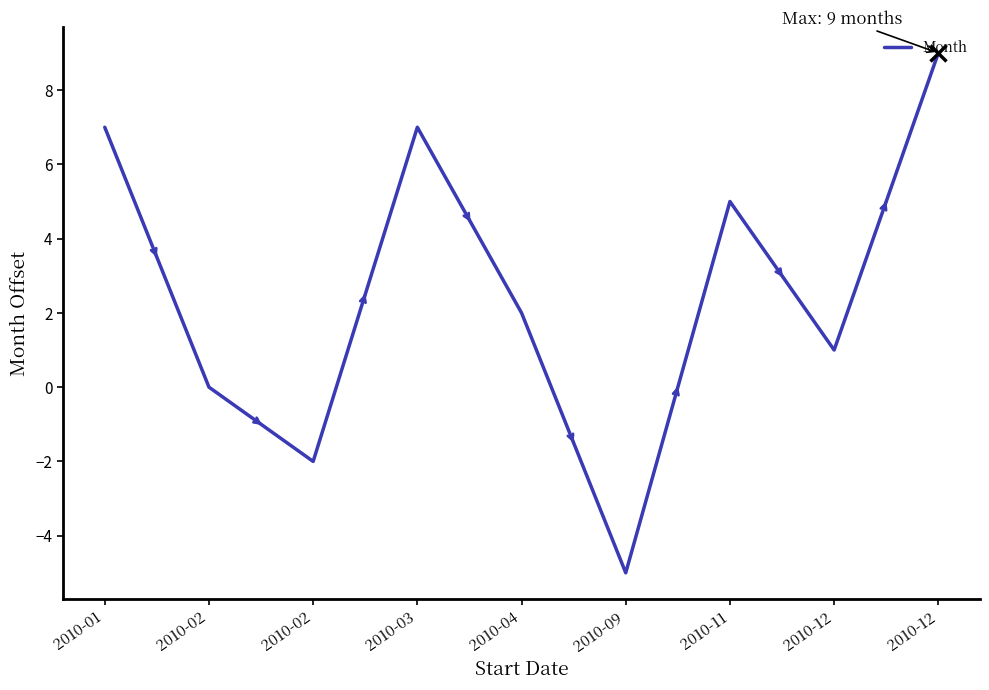

At which category does the data reach its first local valley?

2010-02